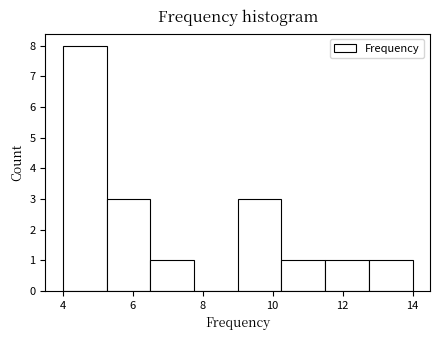

Reading left to right, transcribe this chart: for each bar, give the range it covers on the x-axis and its height. Neither the bar edges nor the heights are printed on the chart, so give them approximately, as read against the axes.

4.00 to 5.25: 8
5.25 to 6.50: 3
6.50 to 7.75: 1
7.75 to 9.00: 0
9.00 to 10.25: 3
10.25 to 11.50: 1
11.50 to 12.75: 1
12.75 to 14.00: 1